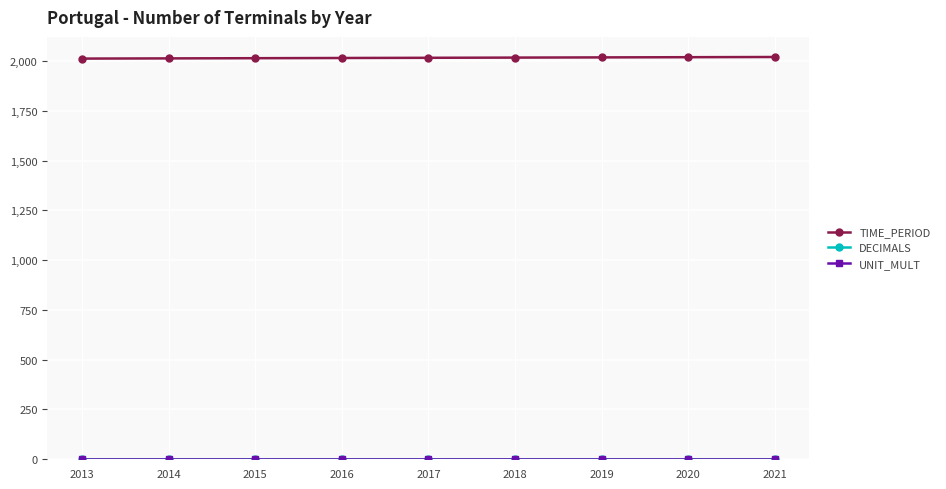

Reading left to right, list all the values displayed in this chart.

TIME_PERIOD: 2013=2013	2014=2014	2015=2015	2016=2016	2017=2017	2018=2018	2019=2019	2020=2020	2021=2021
DECIMALS: 2013=0	2014=0	2015=0	2016=0	2017=0	2018=0	2019=0	2020=0	2021=0
UNIT_MULT: 2013=0	2014=0	2015=0	2016=0	2017=0	2018=0	2019=0	2020=0	2021=0